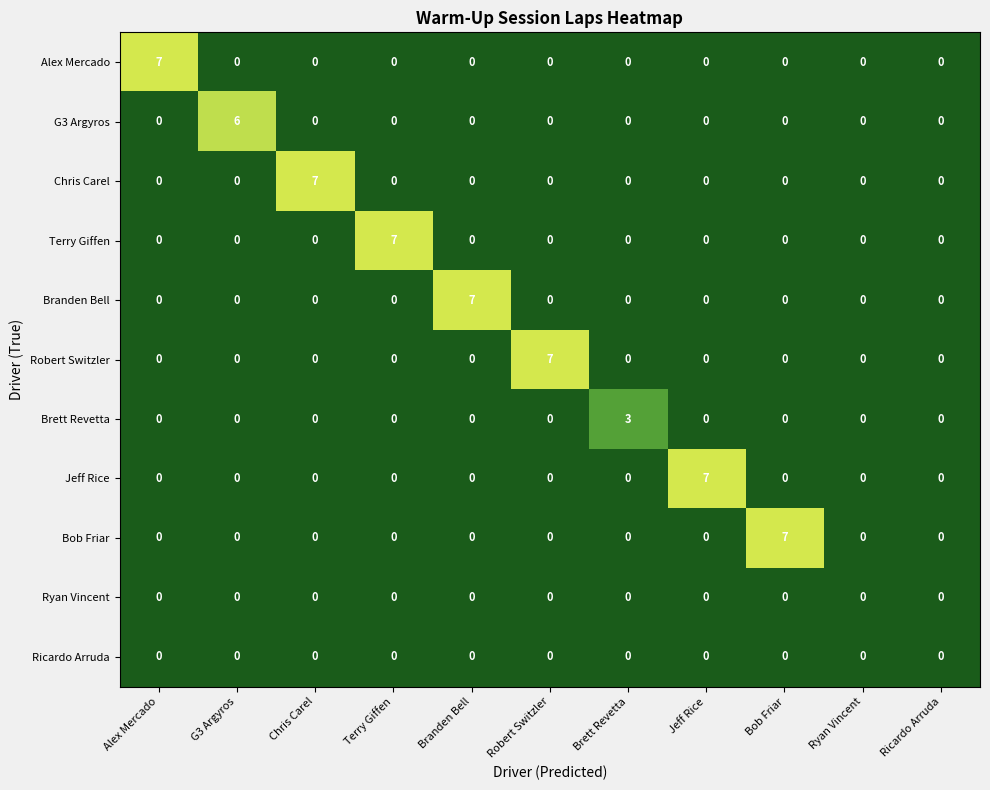

Is the value of Brett Revetta at Brett Revetta greater than the value of Alex Mercado at Terry Giffen?

Yes